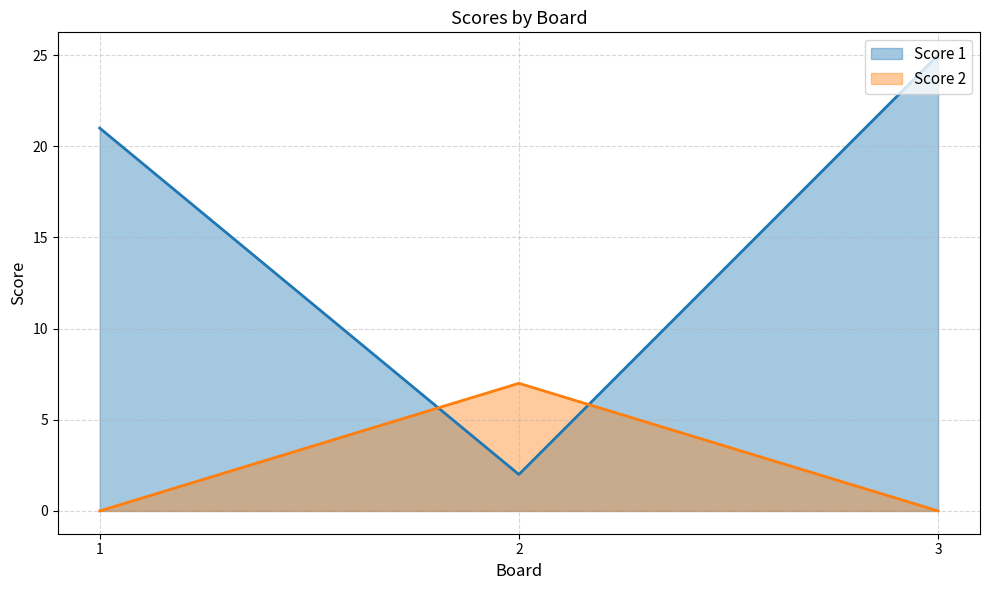

Which series changed the most between 2 and 3?

Score 1